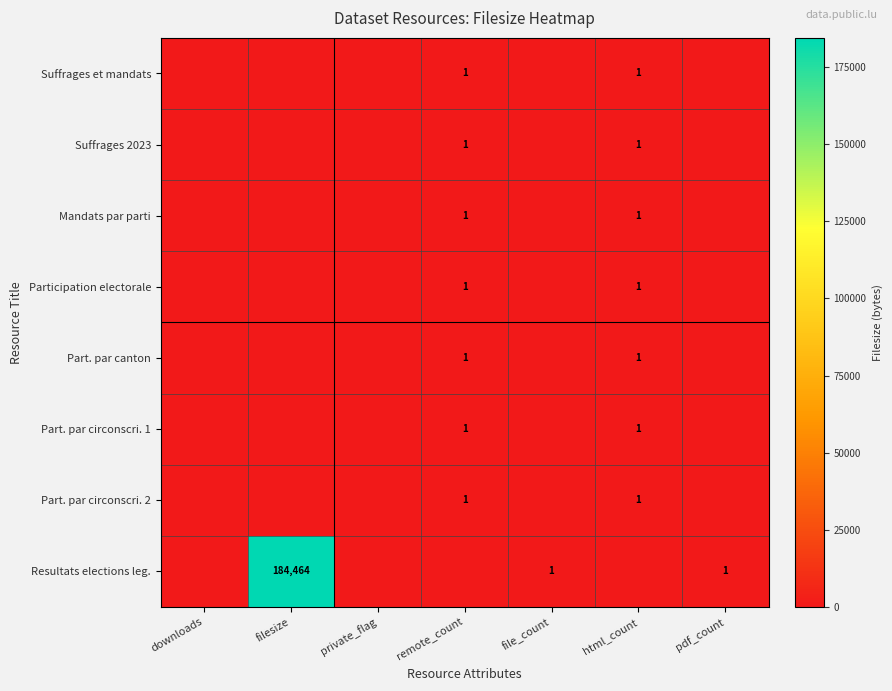

Which has a higher value, filesize or downloads?

filesize